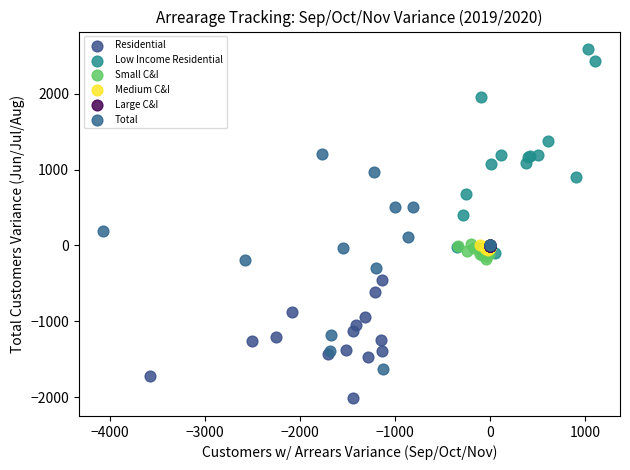

Which series contains the lowest Y value?

Residential